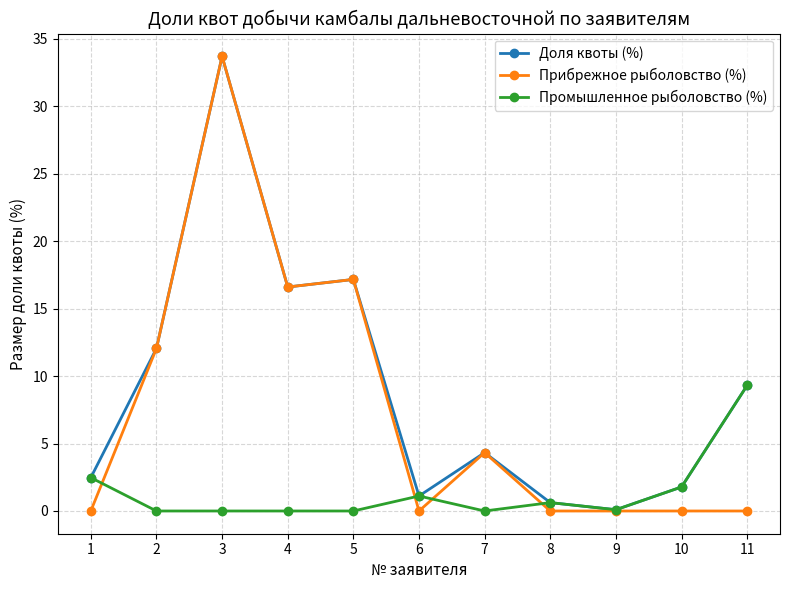

List the series in order of their overall mean, lowest first.

Промышленное рыболовство (%), Прибрежное рыболовство (%), Доля квоты (%)